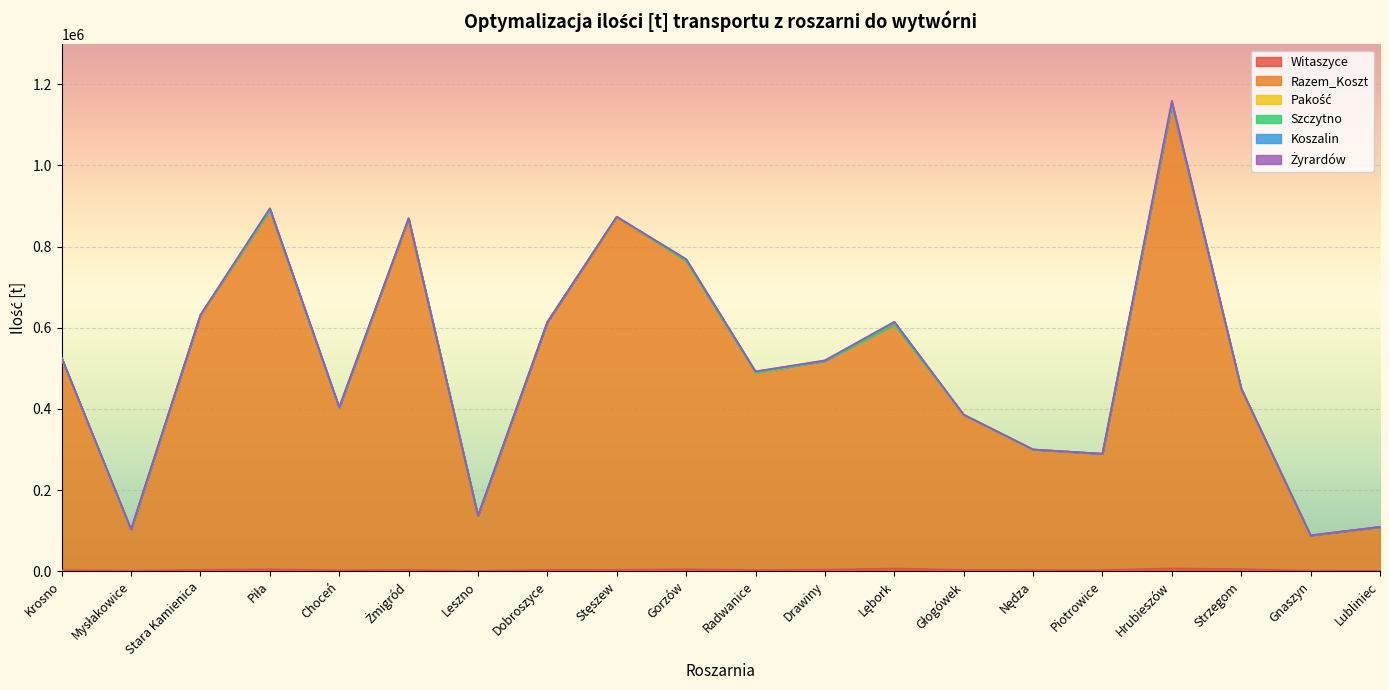

How many positive values does the Pakość series have?

5